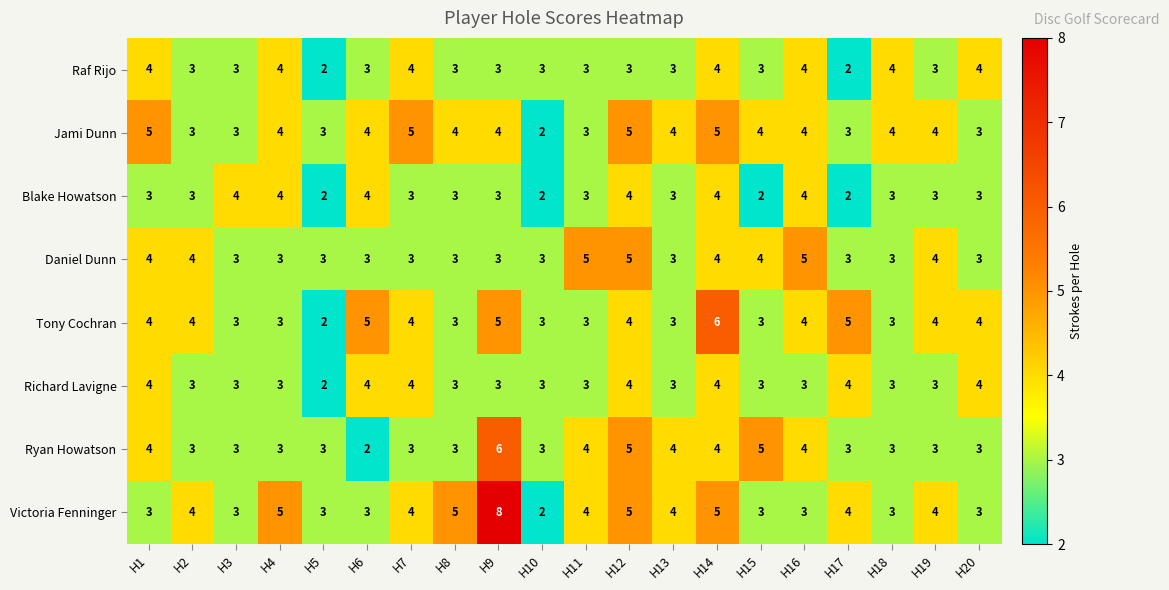

What is the approximate value of Ryan Howatson at H17?

3